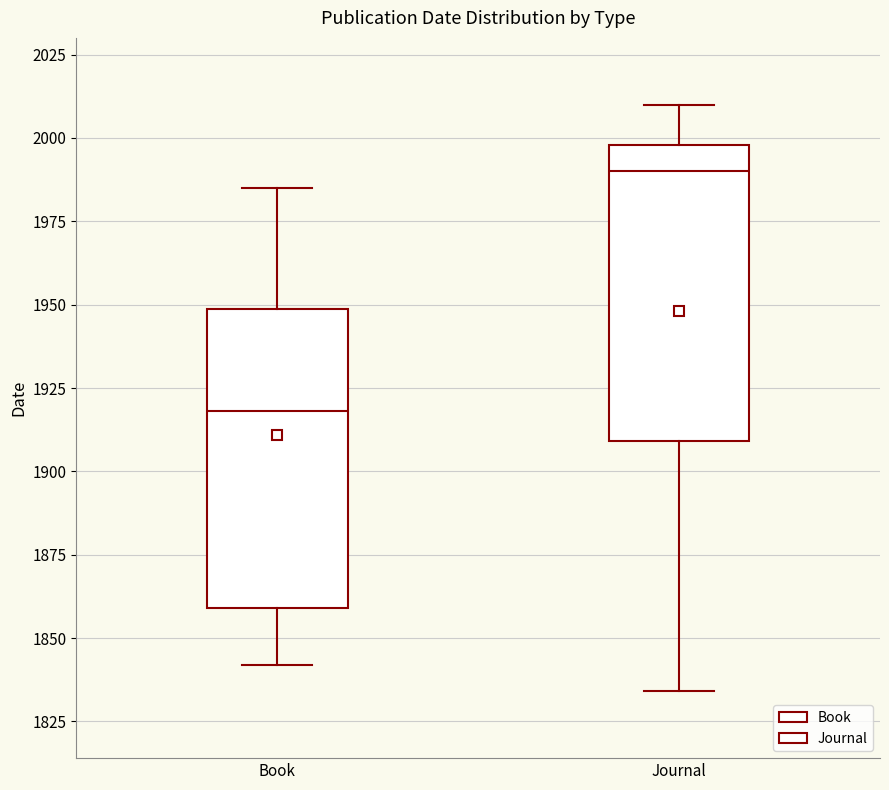

Which box has the lowest median line?

Book